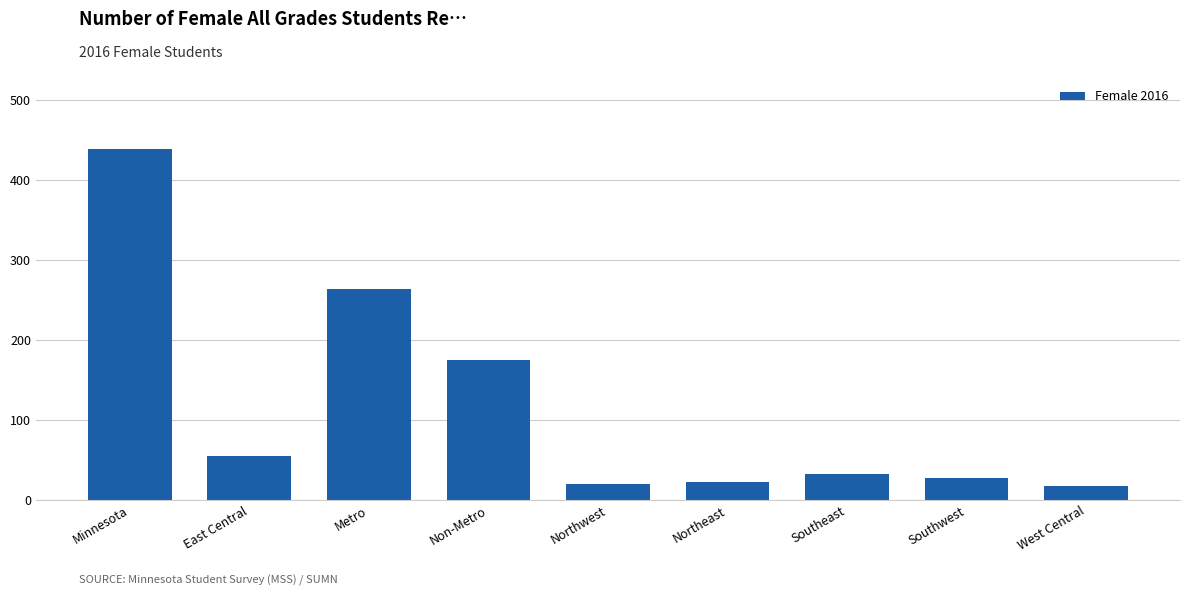

True or false: the data shows 18 at West Central.

True